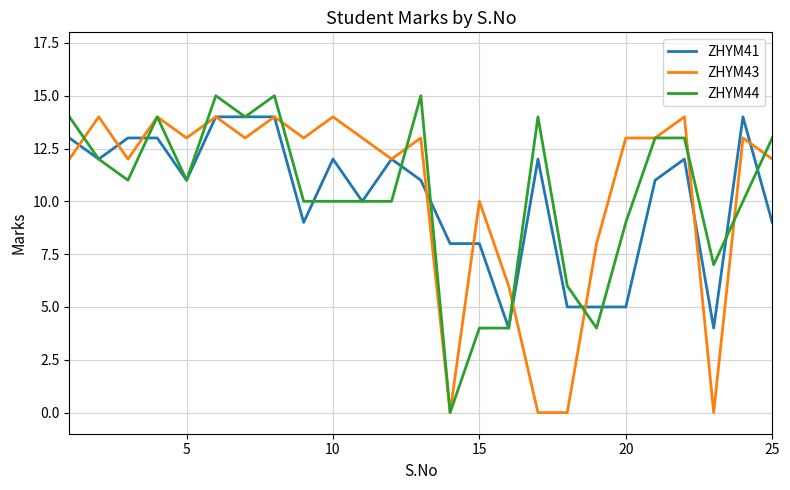

What is the maximum value for ZHYM43?

14